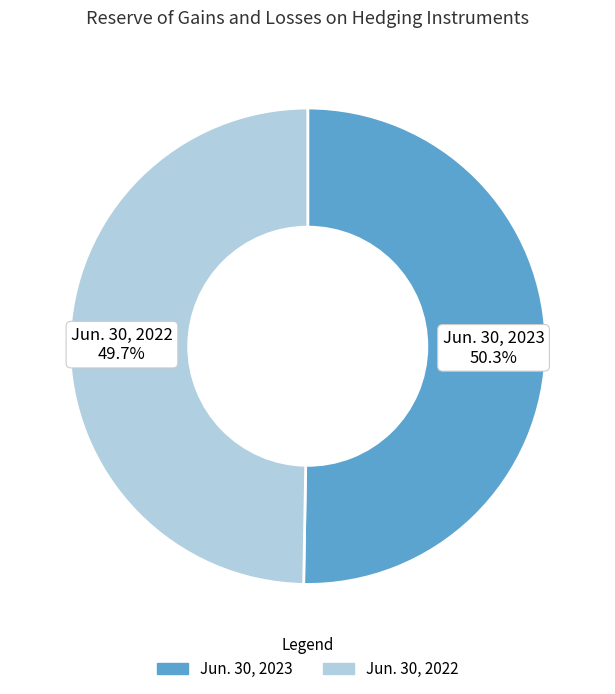

Count the number of slices in the pie.

2